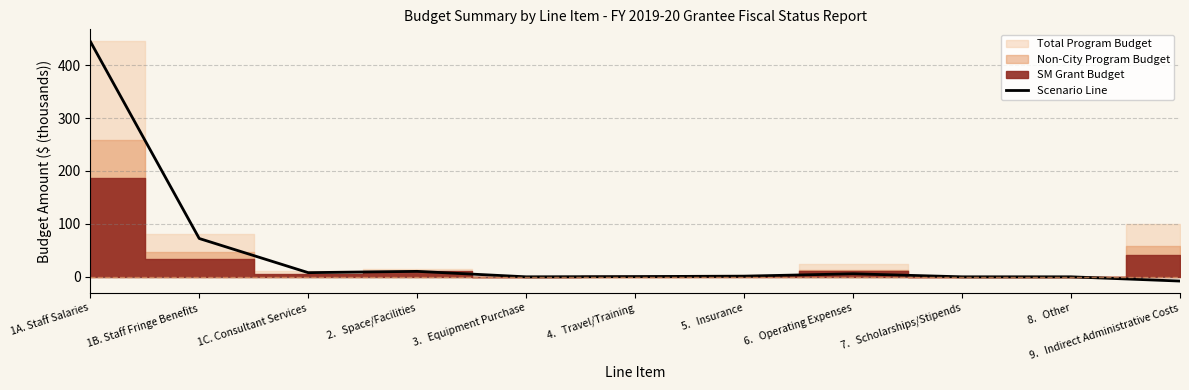

Which category has the highest value across all series?

1A. Staff Salaries